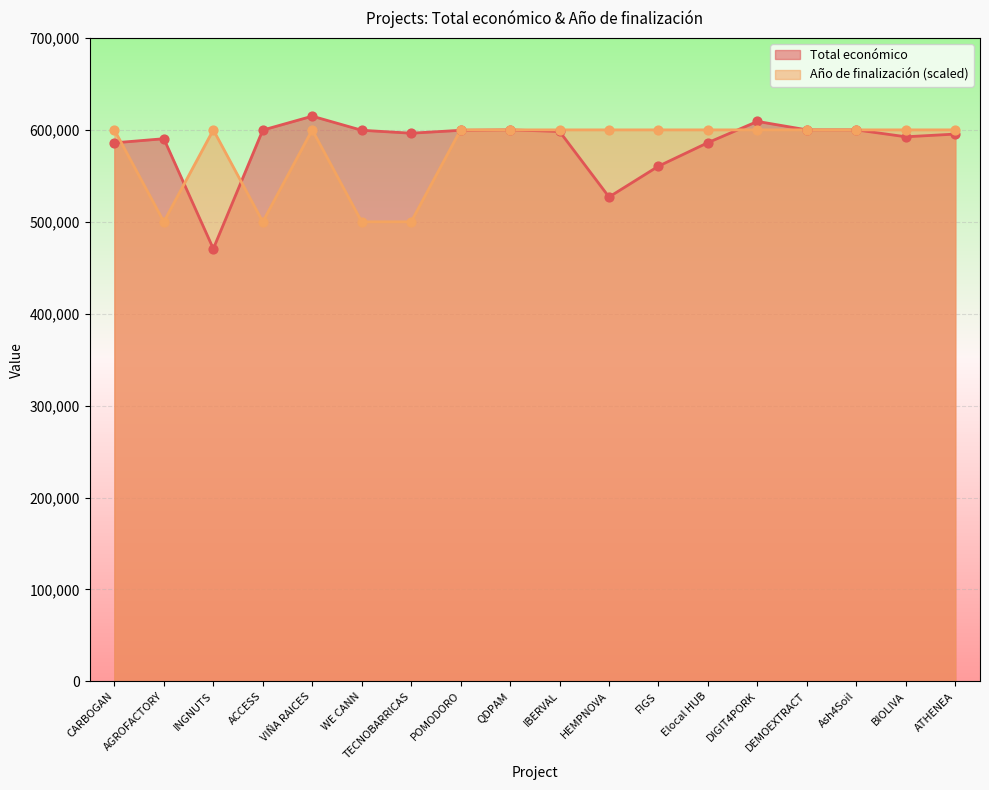

Which series has the largest Y range (max minus min)?

Total económico